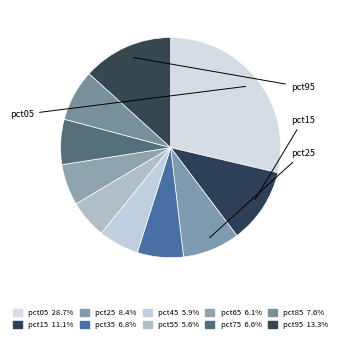

Rank the categories by value from highest to lowest.

pct05, pct95, pct15, pct25, pct85, pct35, pct75, pct65, pct45, pct55